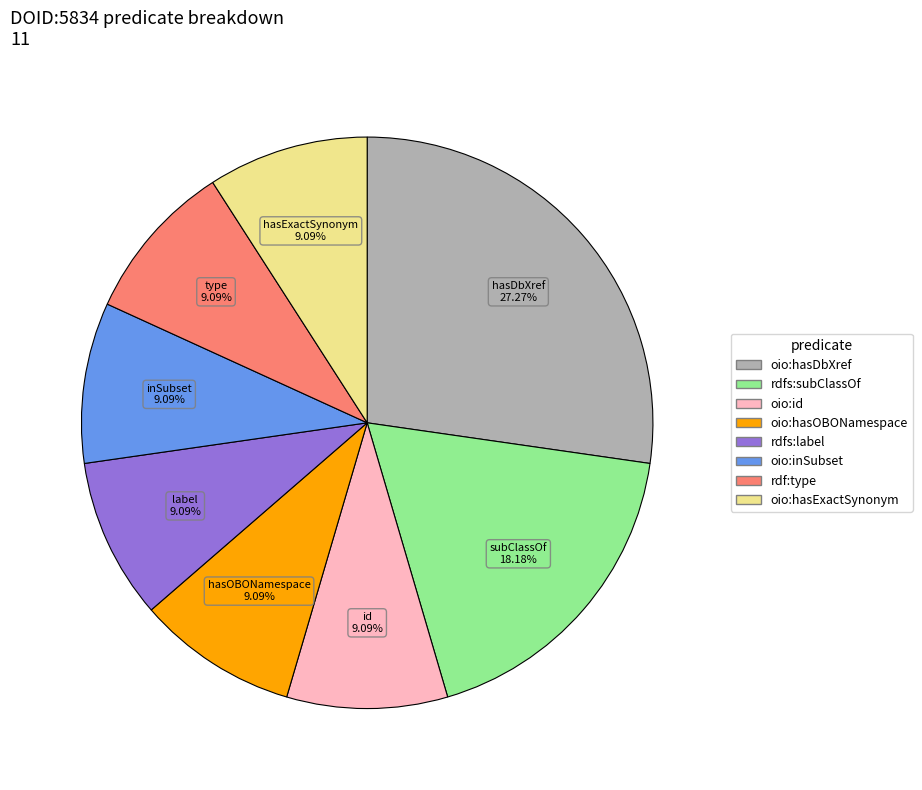

Does oio:hasOBONamespace represent more than half of the total?

No